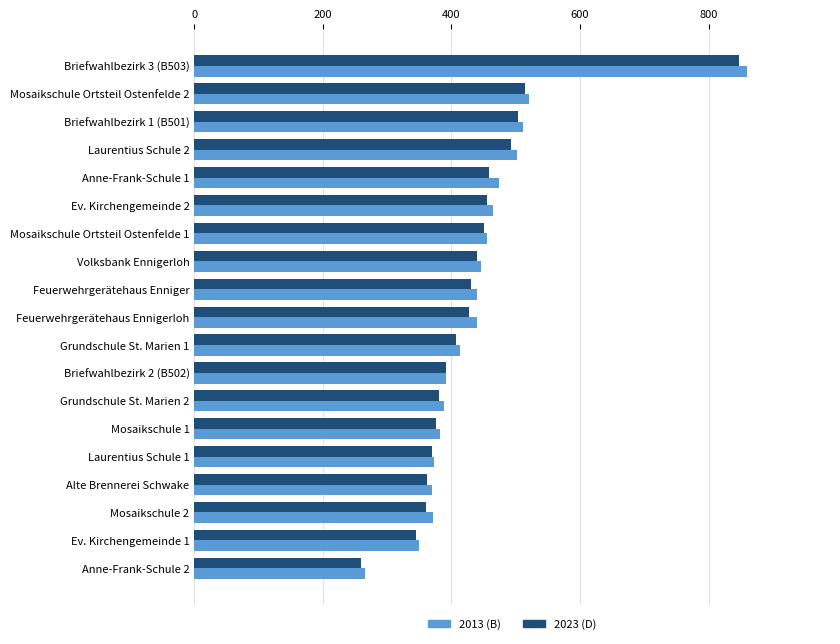

Is it true that 2023 (D) equals 504 at Briefwahlbezirk 1 (B501)?

True